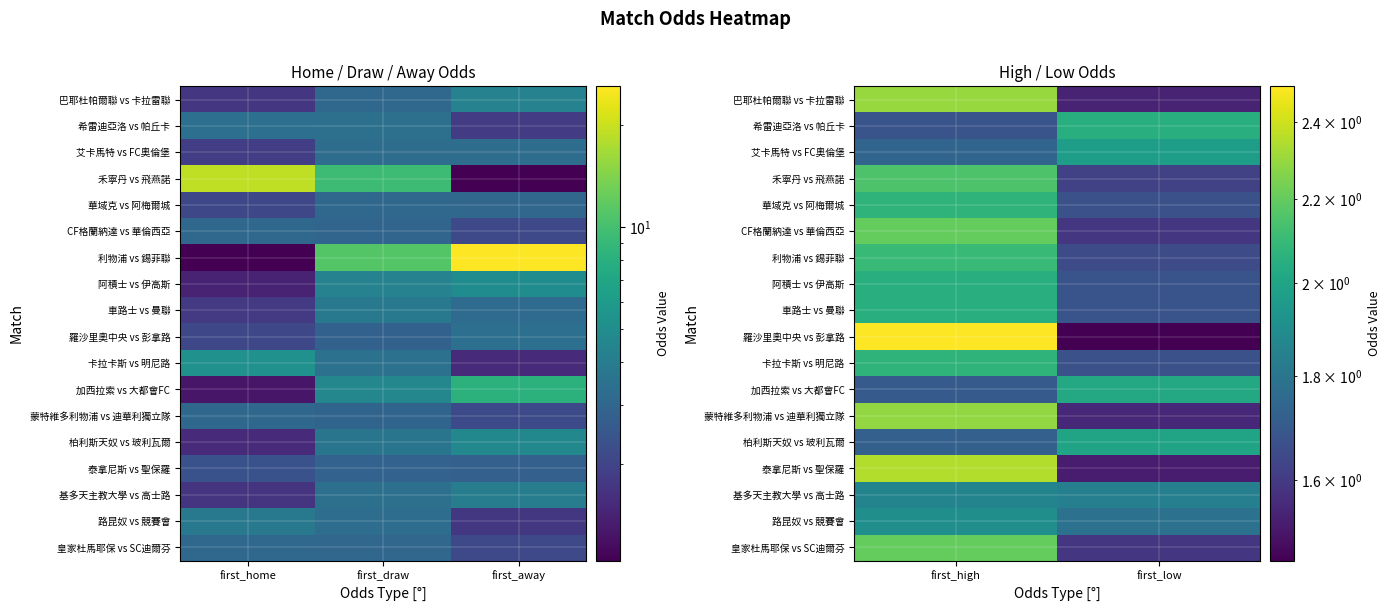

What is the total value across all series at first_high?

36.9